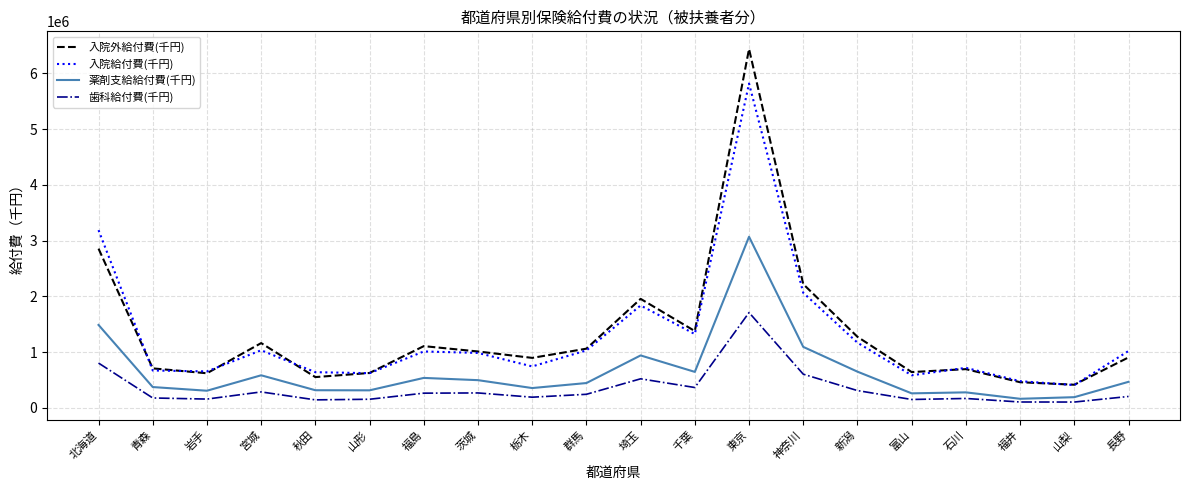

Does the chart have visible grid lines?

Yes